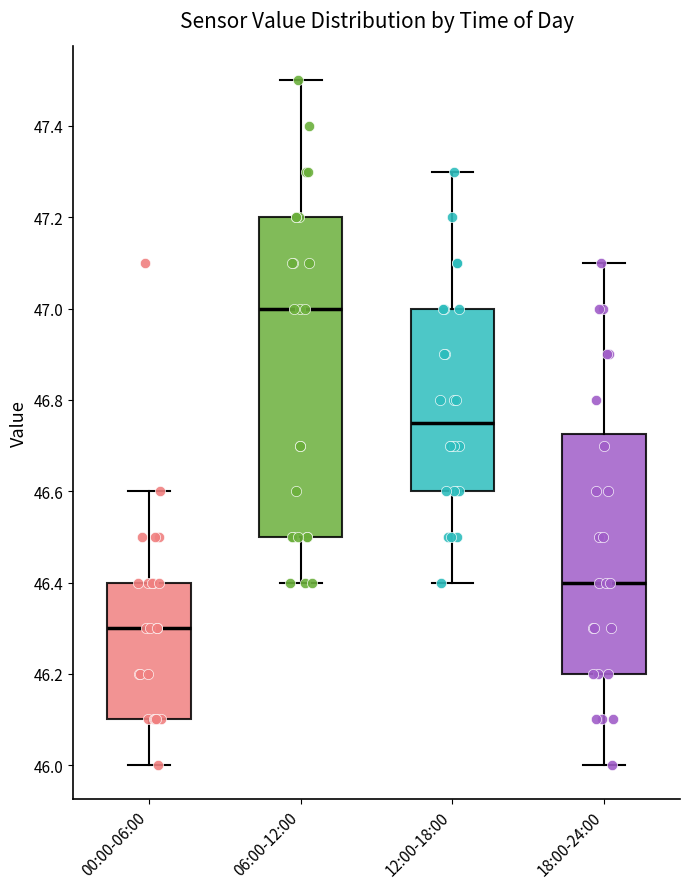

Where is the lower edge of the box for 00:00-06:00 on the y-axis? The values are not printed on the chart, so give them approximately, as read against the axis.

46.10